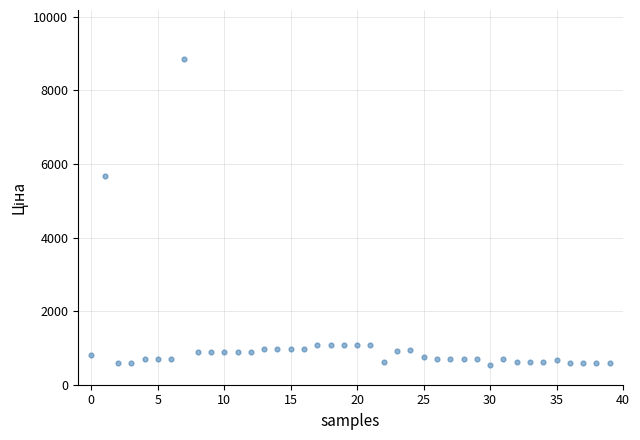

What Y value in the scatter plot is closest to 4693?

5673.8